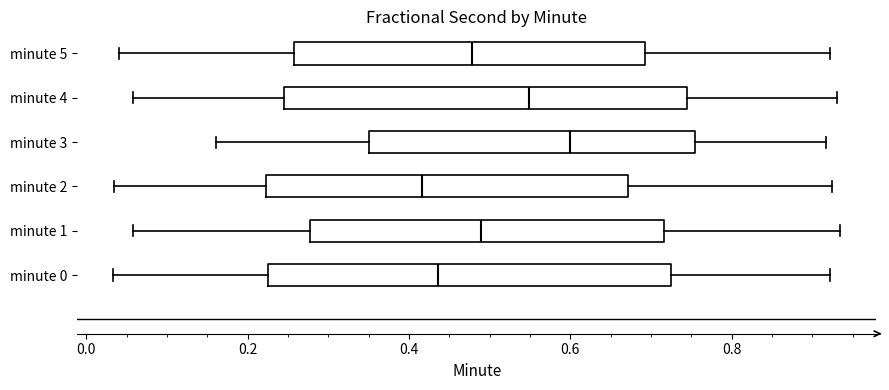

Reading bottom to top, read every box against the x-axis: the position of its median line, the range the box covers, and the ends of its whiskers. The values are not printed on the chart, so give them approximately, as read against the axis.

minute 0: median 0.44, box 0.22 to 0.72, whiskers 0.04 to 0.92
minute 1: median 0.48, box 0.28 to 0.72, whiskers 0.06 to 0.94
minute 2: median 0.42, box 0.22 to 0.68, whiskers 0.04 to 0.92
minute 3: median 0.60, box 0.34 to 0.76, whiskers 0.16 to 0.92
minute 4: median 0.54, box 0.24 to 0.74, whiskers 0.06 to 0.94
minute 5: median 0.48, box 0.26 to 0.70, whiskers 0.04 to 0.92